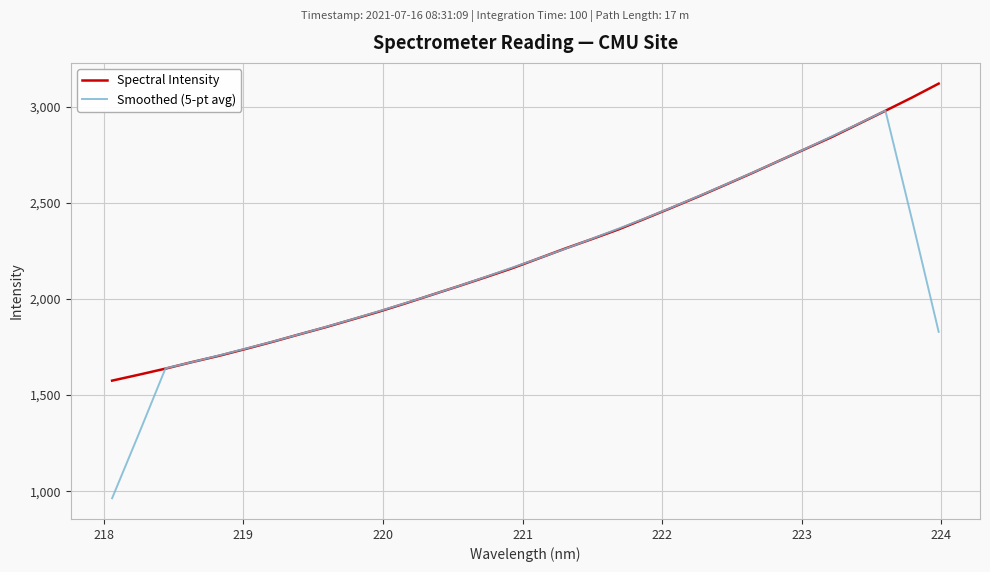

What is the maximum value for Spectral Intensity?

3119.3